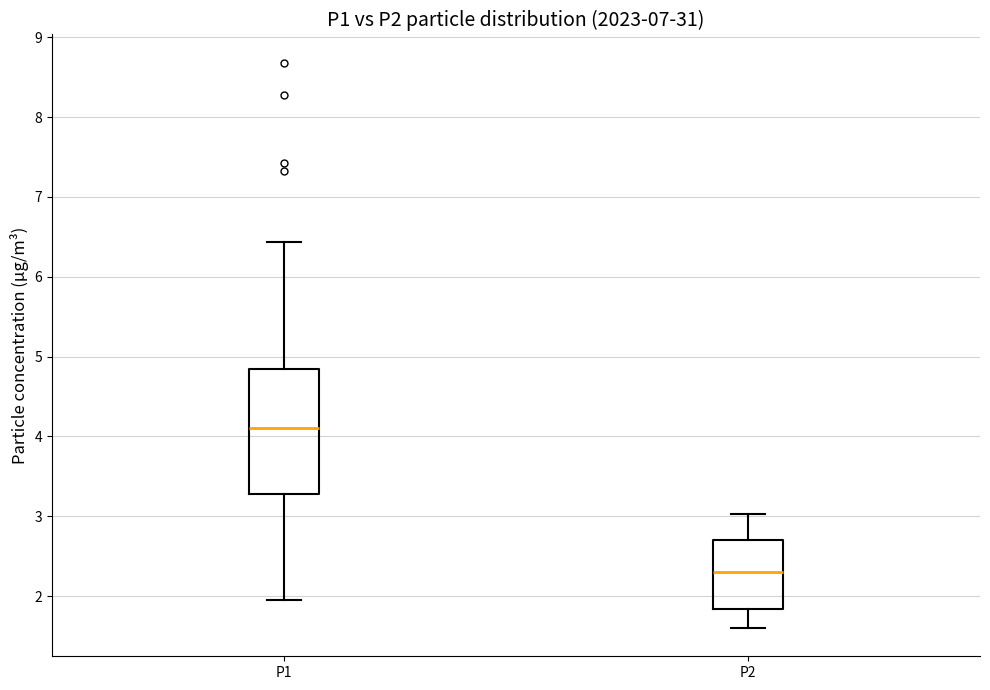

Reading left to right, transcribe this box plot: for each box, give where its median line is, the range the box spans, and where its two whiskers end, as read against the y-axis. The values are not printed on the chart, so give them approximately, as read against the axis.

P1: median 4.1, box 3.3 to 4.9, whiskers 2.0 to 6.4
P2: median 2.3, box 1.8 to 2.7, whiskers 1.6 to 3.0